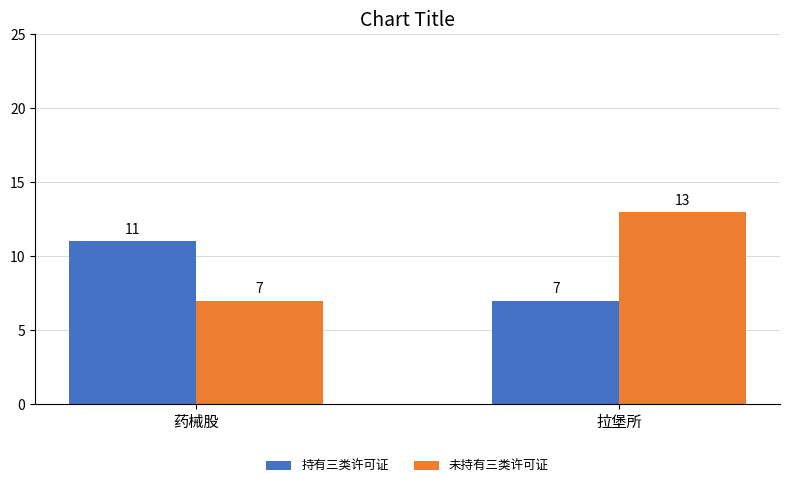

What is the total value across all series at 药械股?

18